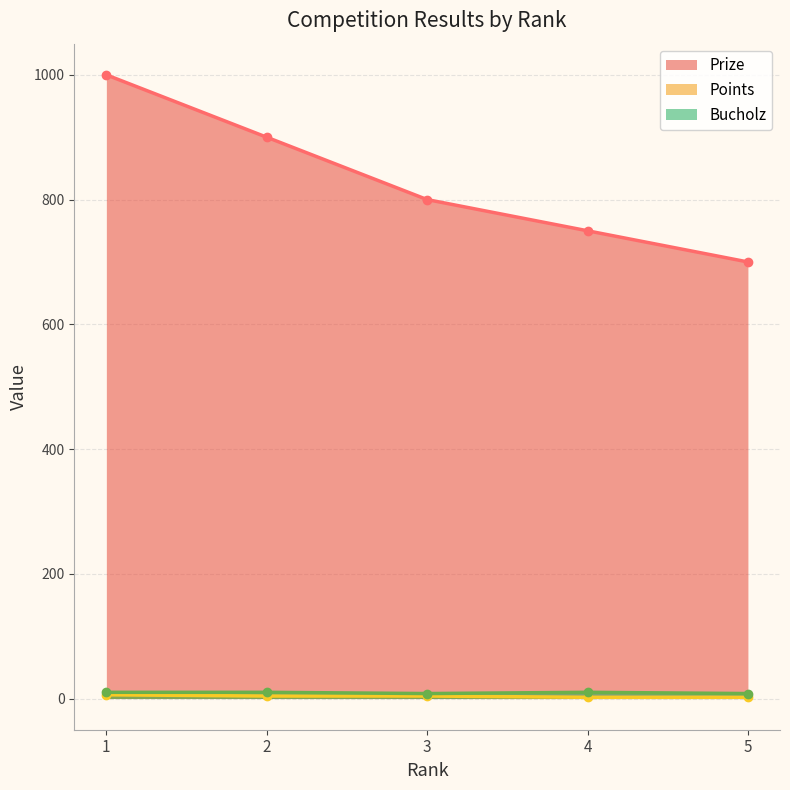

At which category is the sum across all series the highest?

1